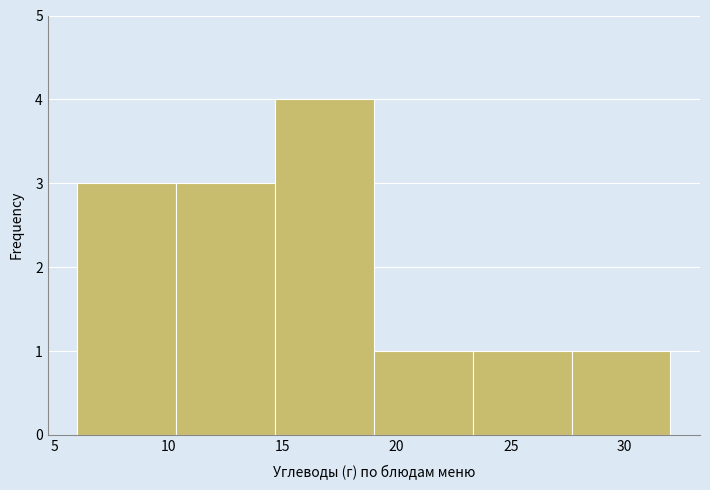

Reading left to right, transcribe this chart: for each bar, give the range it covers on the x-axis and its height. Neither the bar edges nor the heights are printed on the chart, so give them approximately, as read against the axes.

6.0 to 10.5: 3
10.5 to 14.5: 3
14.5 to 19.0: 4
19.0 to 23.5: 1
23.5 to 27.5: 1
27.5 to 32.0: 1